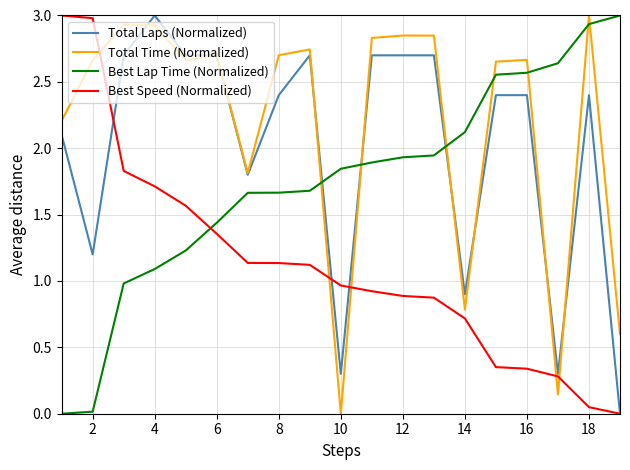

What is the maximum value for Total Time (Normalized)?

3.0